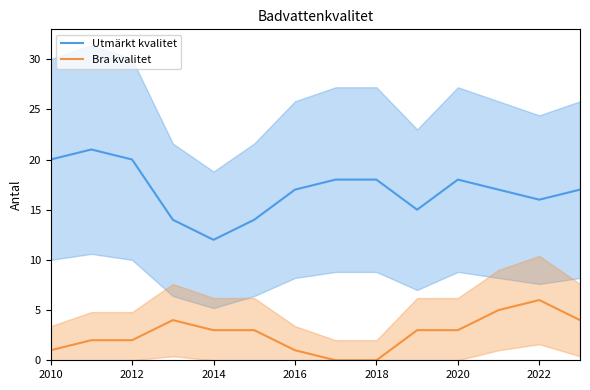

At how many categories does at least one series exceed 15?

10